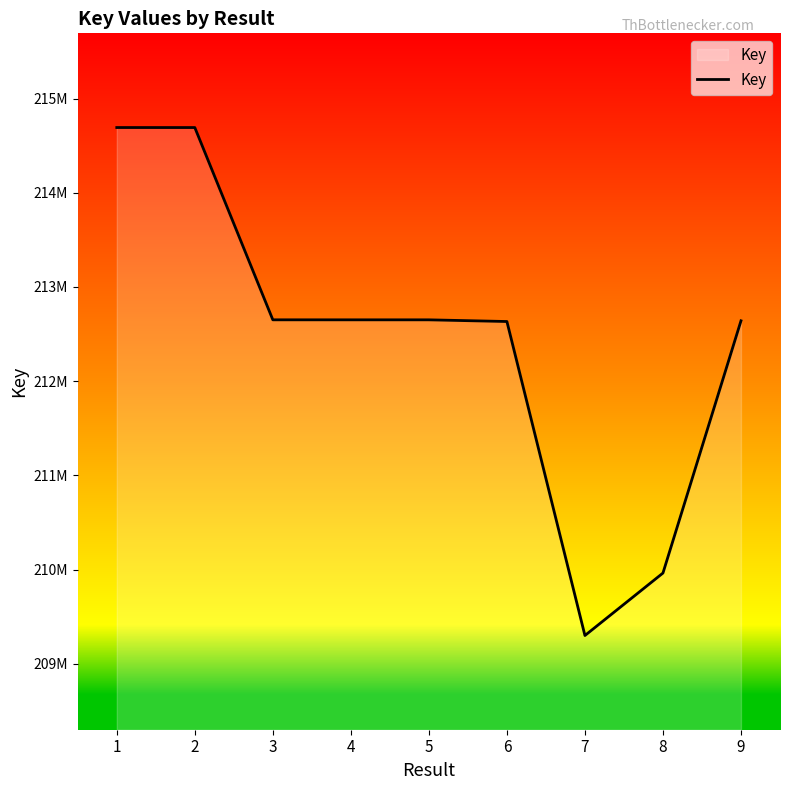

Where is the data nearest to the value 211996052?

6